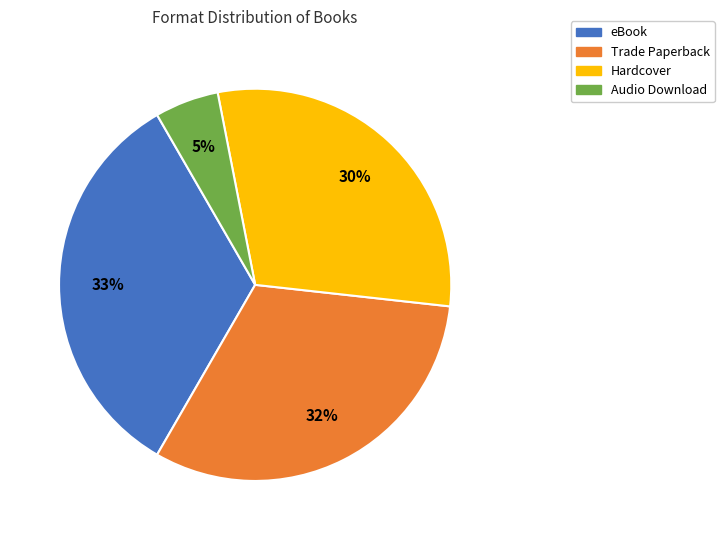

To the nearest percent, what portion does Trade Paperback represent?

32%